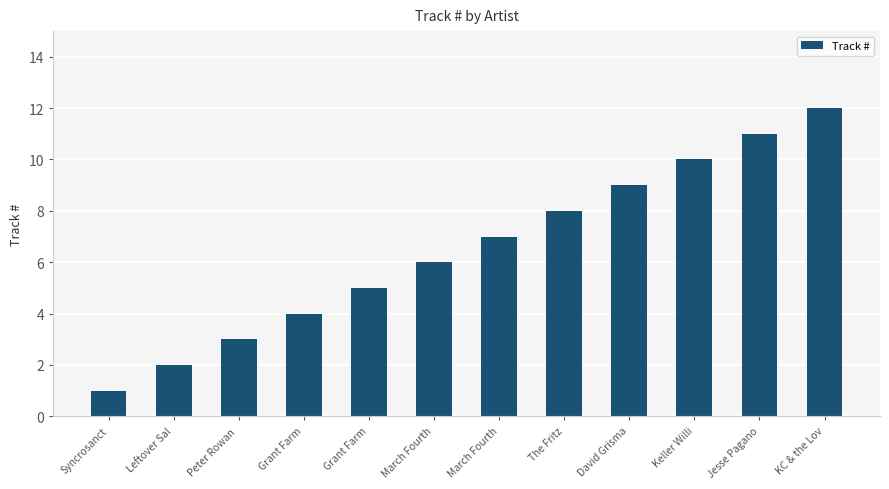

Does the chart contain any negative values?

No